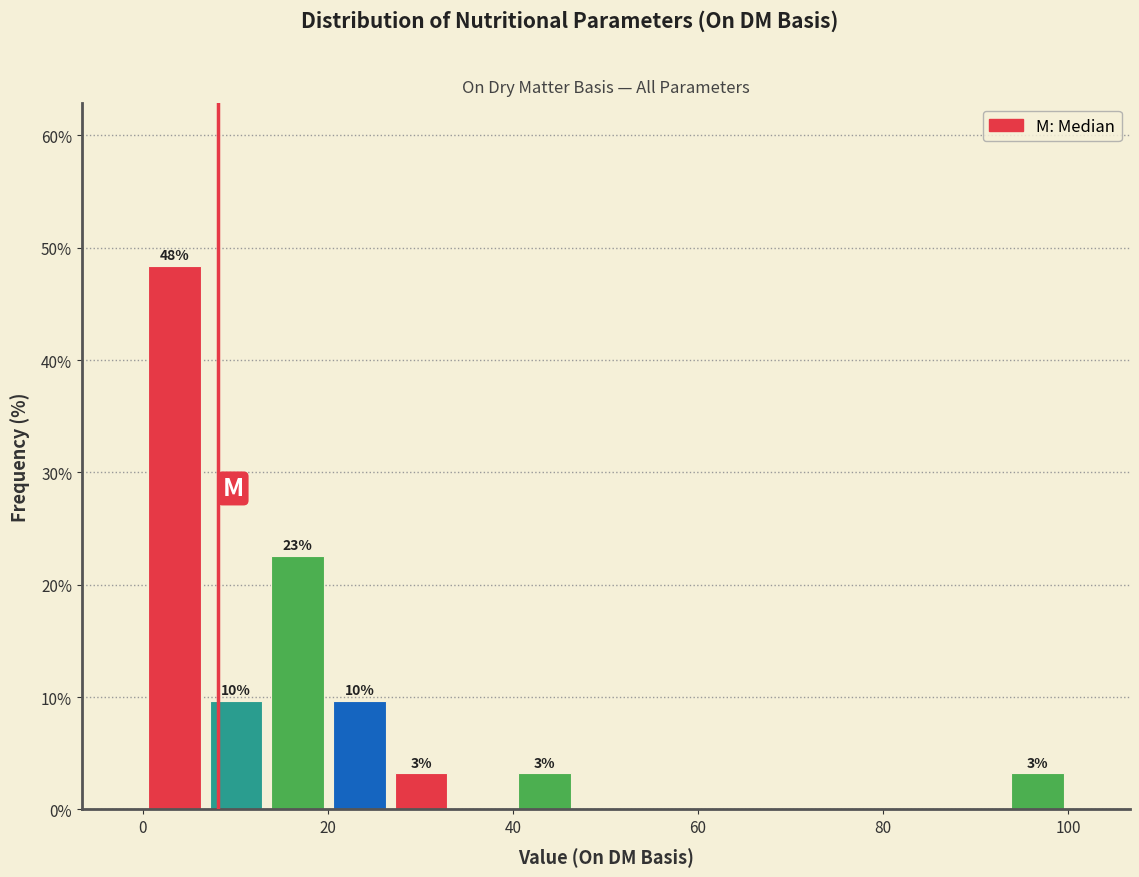

Around what value on the x-axis is the tallest bar? Give the approximate position of its centre, as read against the axis.

4